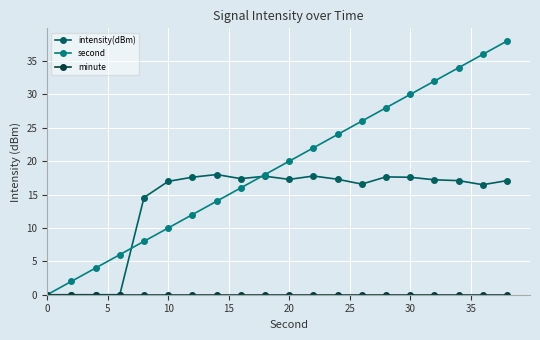

What is the maximum value shown in the chart?

38.0